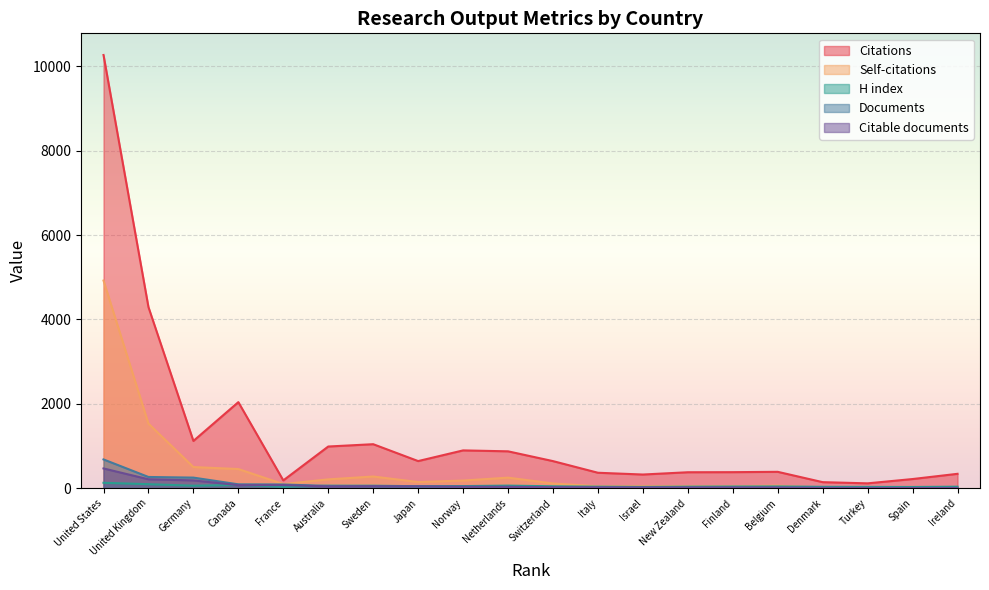

True or false: Citations and Documents intersect in this chart.

False